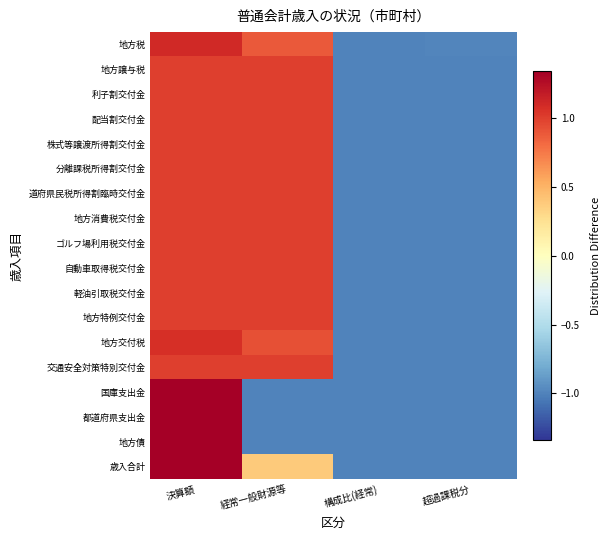

Count the number of categories in the chart.

4